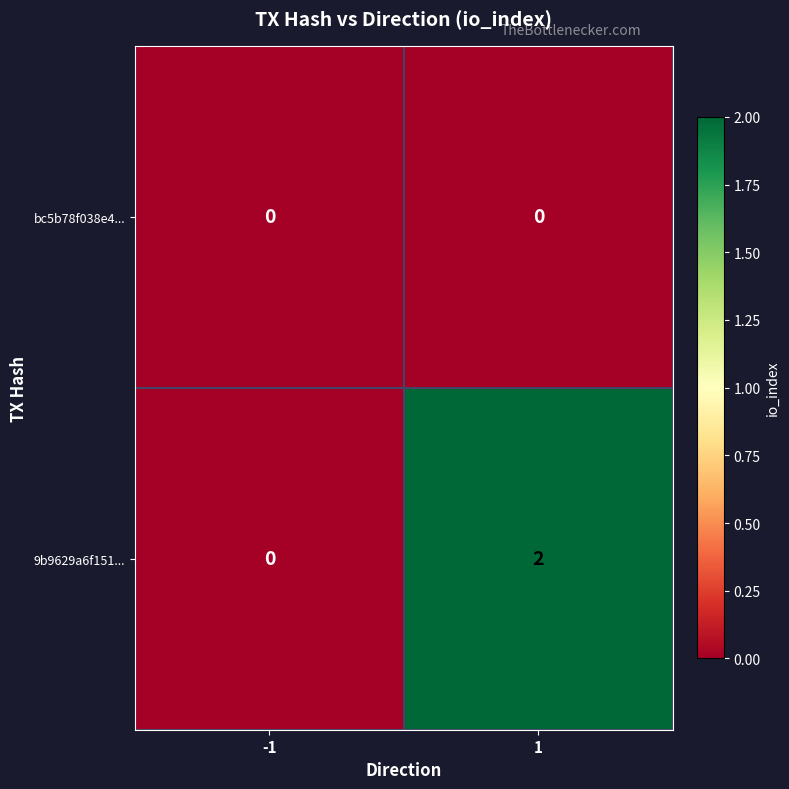

Reading right to left, what are all the values shown in this chart?

bc5b78f038e4...: 0	0
9b9629a6f151...: 2	0